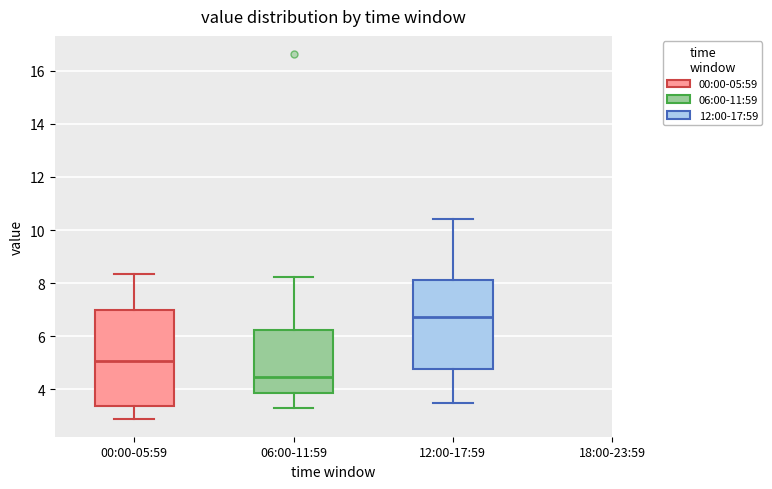

Reading left to right, transcribe this box plot: for each box, give where its median line is, the range the box spans, and where its two whiskers end, as read against the y-axis. The values are not printed on the chart, so give them approximately, as read against the axis.

00:00-05:59: median 5.0, box 3.4 to 7.0, whiskers 3.0 to 8.4
06:00-11:59: median 4.4, box 3.8 to 6.2, whiskers 3.2 to 8.2
12:00-17:59: median 6.8, box 4.8 to 8.2, whiskers 3.6 to 10.4